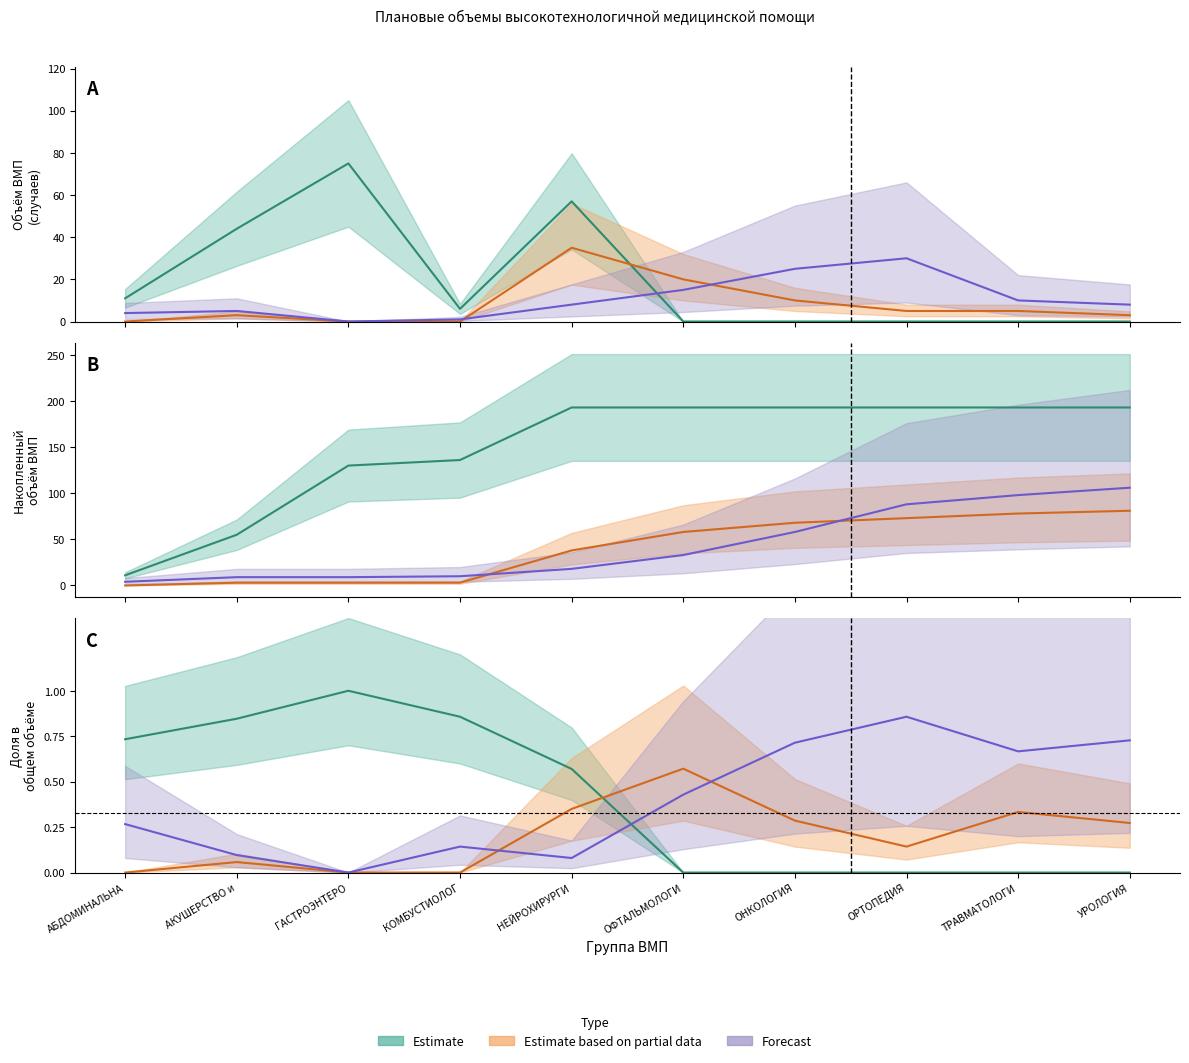

The value of Forecast at УРОЛОГИЯ is 12. True or false?

False